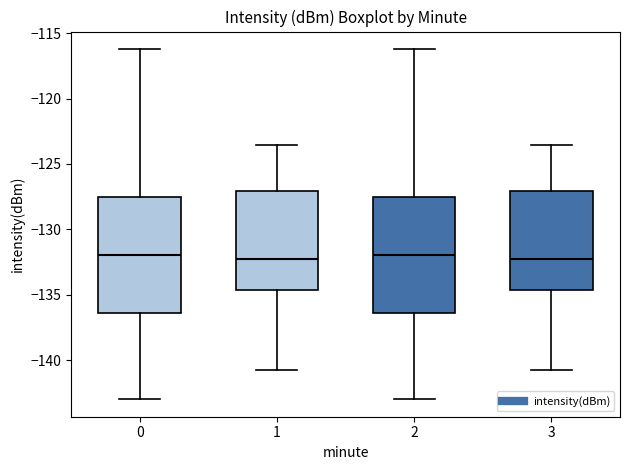

Reading left to right, read every box against the y-axis: the position of its median line, the range the box covers, and the ends of its whiskers. The values are not printed on the chart, so give them approximately, as read against the axis.

0: median -132.0, box -136.5 to -127.5, whiskers -143.0 to -116.0
1: median -132.5, box -134.5 to -127.0, whiskers -140.5 to -123.5
2: median -132.0, box -136.5 to -127.5, whiskers -143.0 to -116.0
3: median -132.5, box -134.5 to -127.0, whiskers -140.5 to -123.5